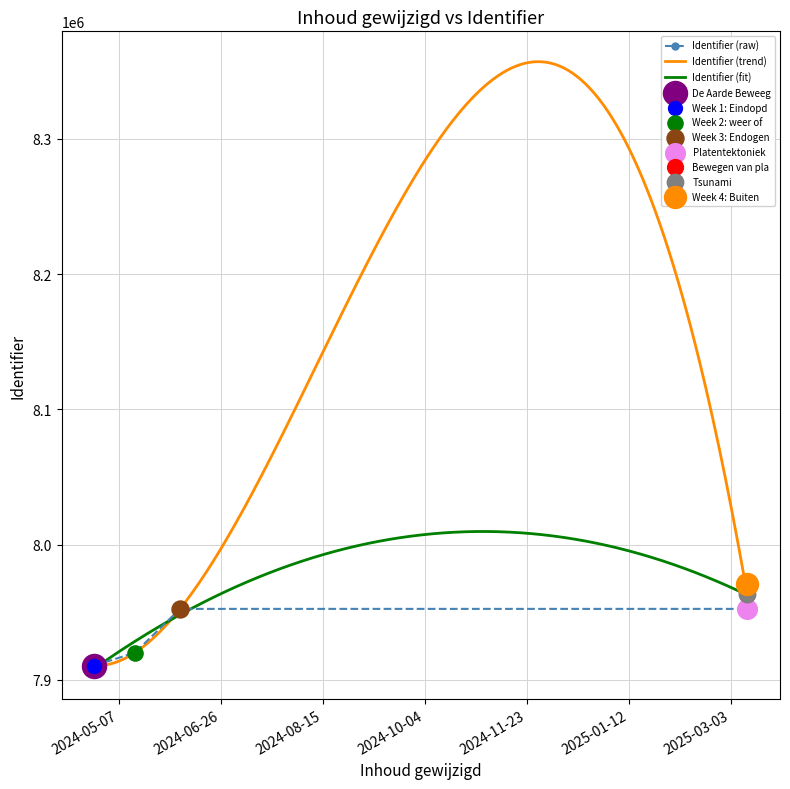

What is the change in value from 2025-03-11 to 2025-03-11?

+11059